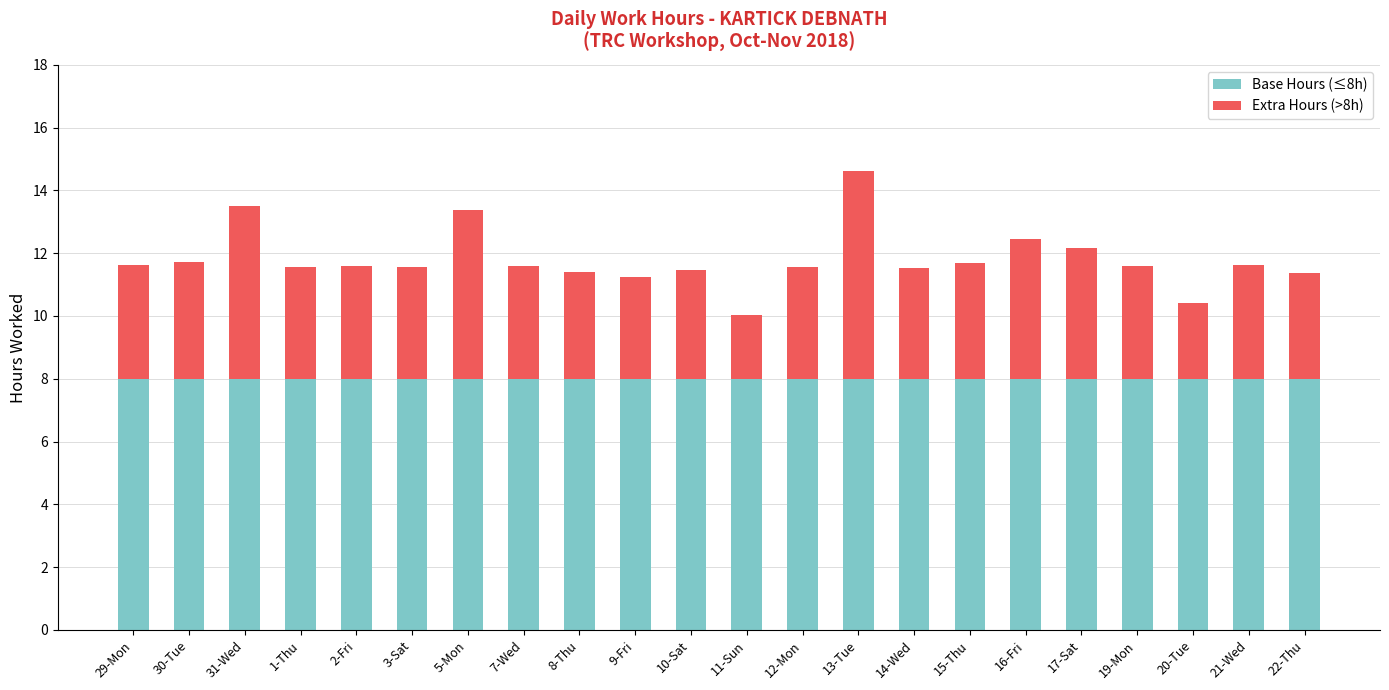

What are all the series names shown in the legend?

Base Hours (≤8h), Extra Hours (>8h)